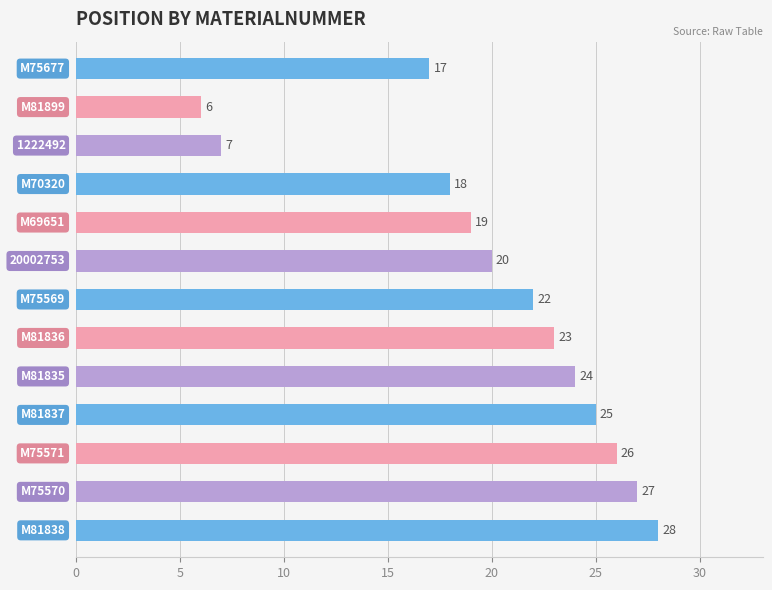

What is the difference between the maximum and minimum values?

22